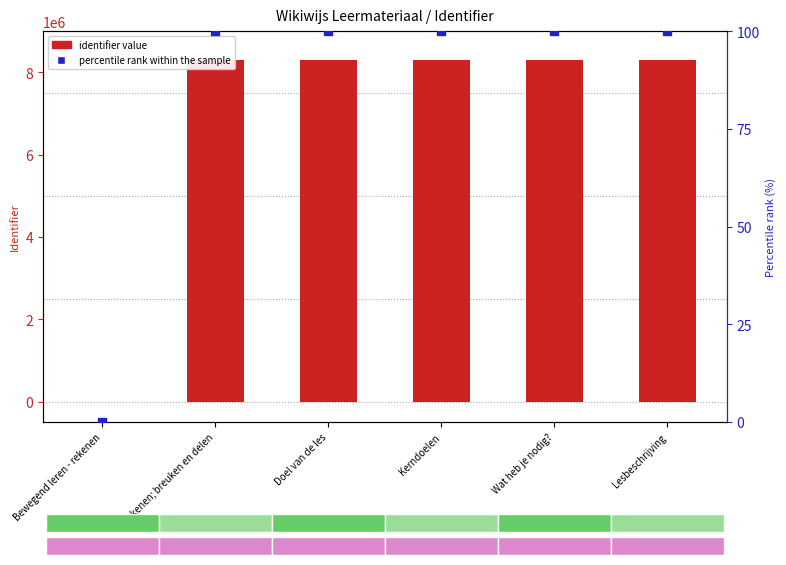

Which series has the largest Y range (max minus min)?

identifier value